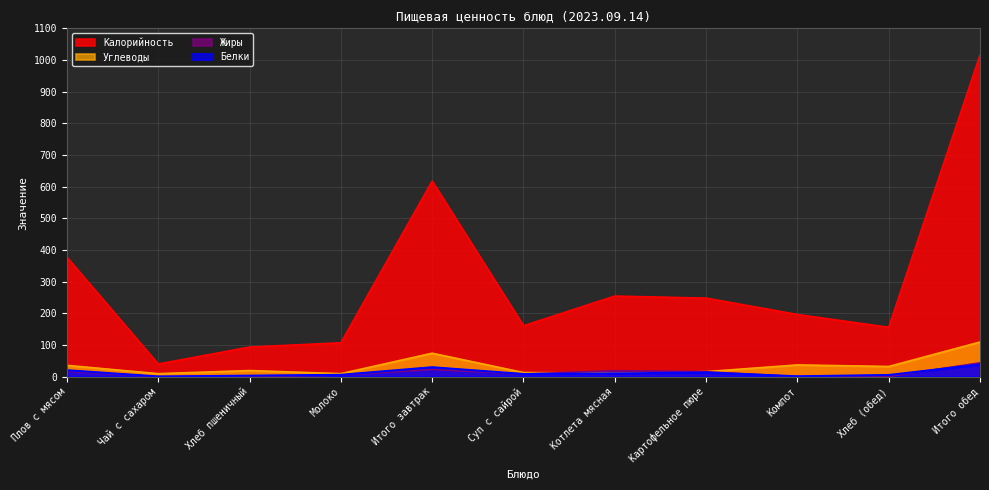

Is it true that Белки equals 11.5 at Суп с сайрой?

False